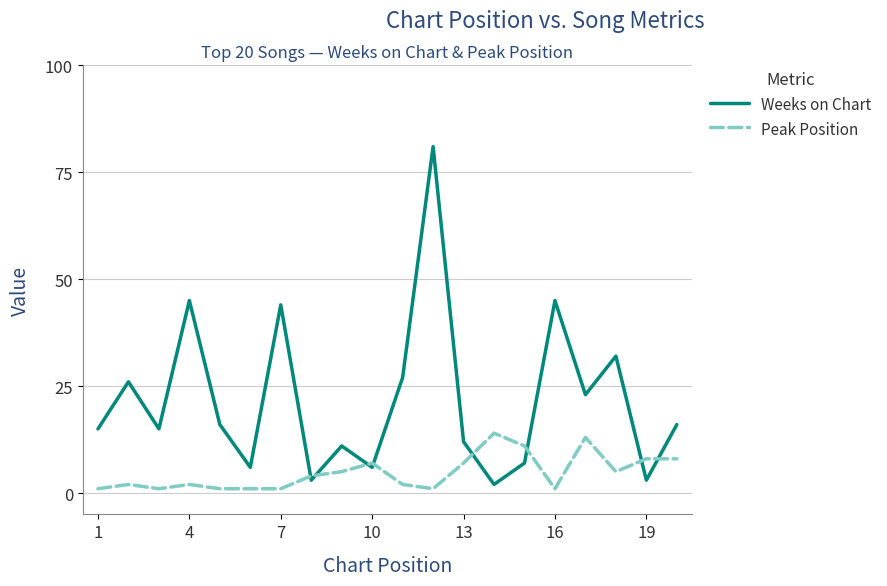

True or false: Peak Position and Weeks on Chart intersect in this chart.

True